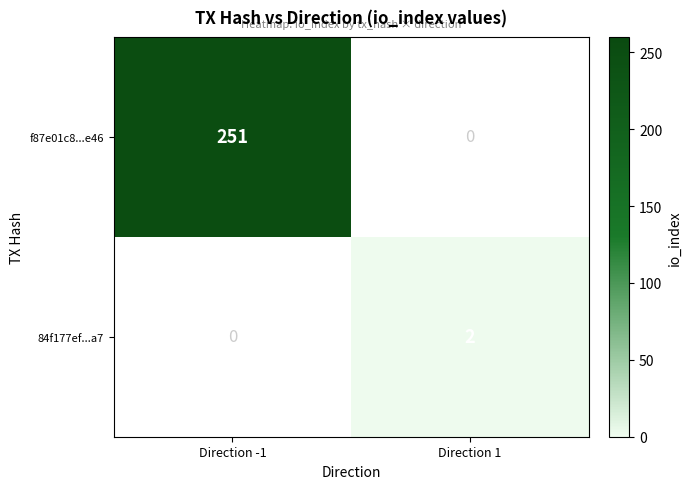

What is the difference between the highest and lowest values at Direction -1?

251